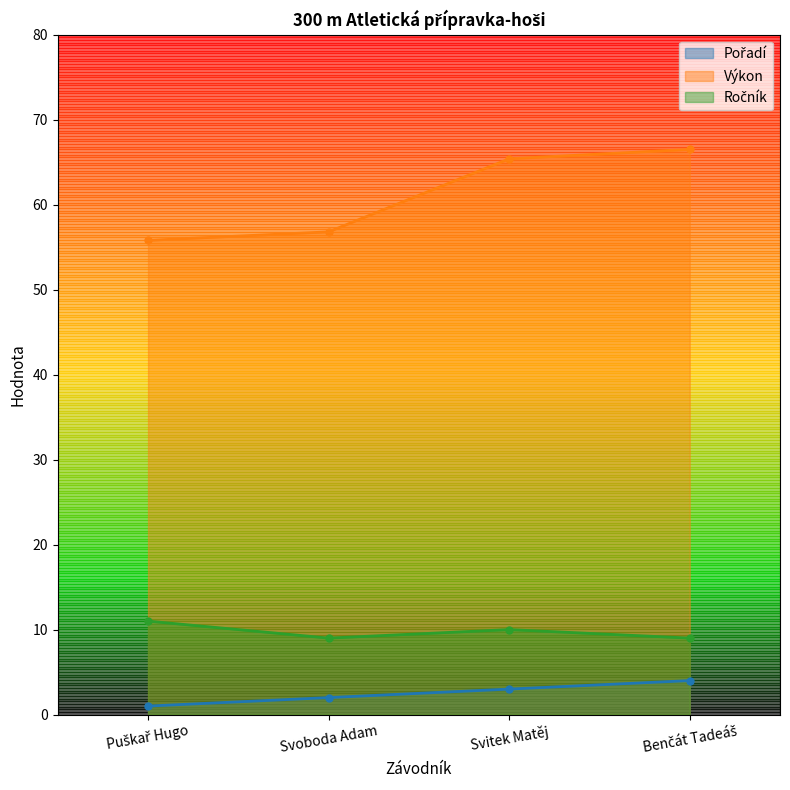

What is the value of the Výkon point at the 2nd from the left?

56.8